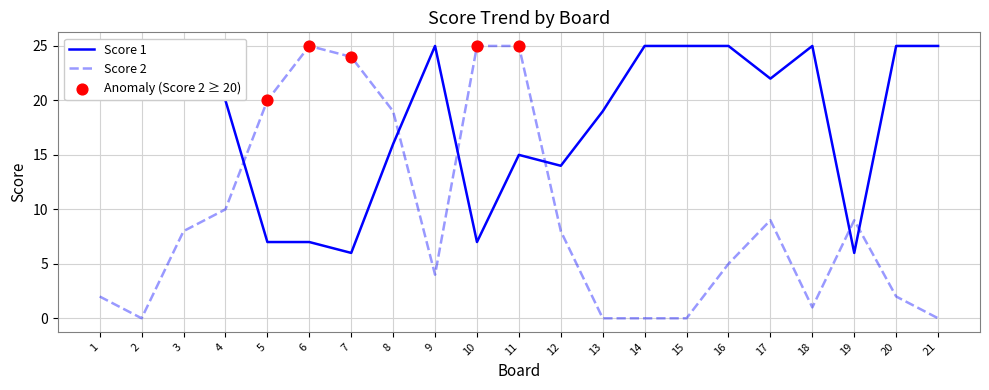

At which category is the sum across all series the highest?

11